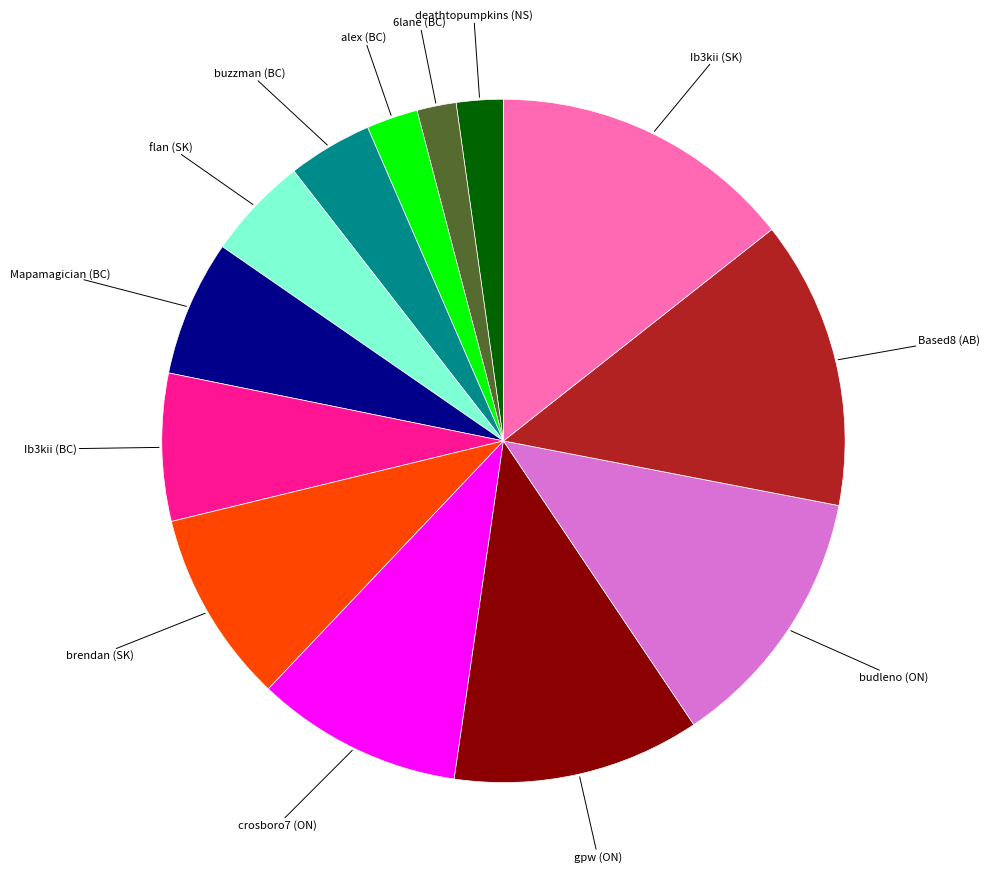

Is there any slice that represents more than half of the pie?

No